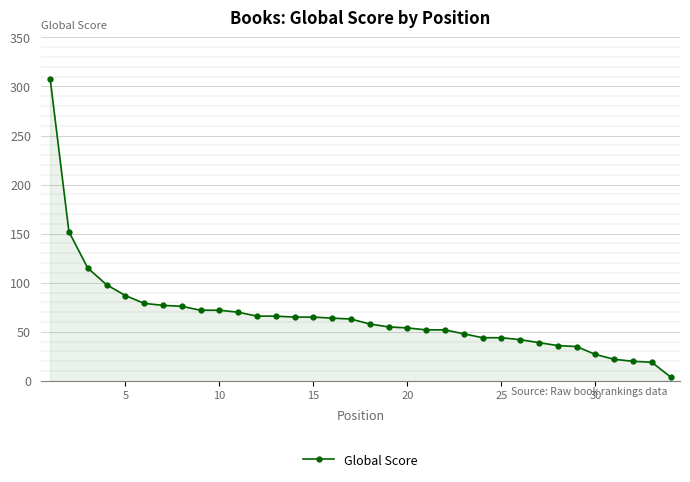

What is the difference between the maximum and minimum values?

304